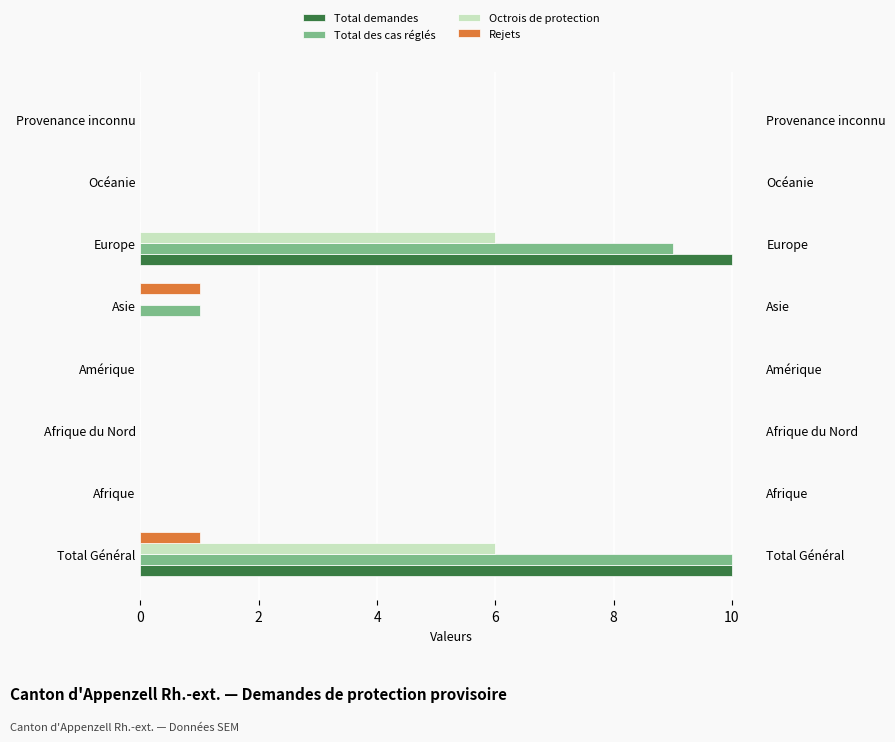

The value of Rejets at Afrique du Nord is 0. True or false?

True